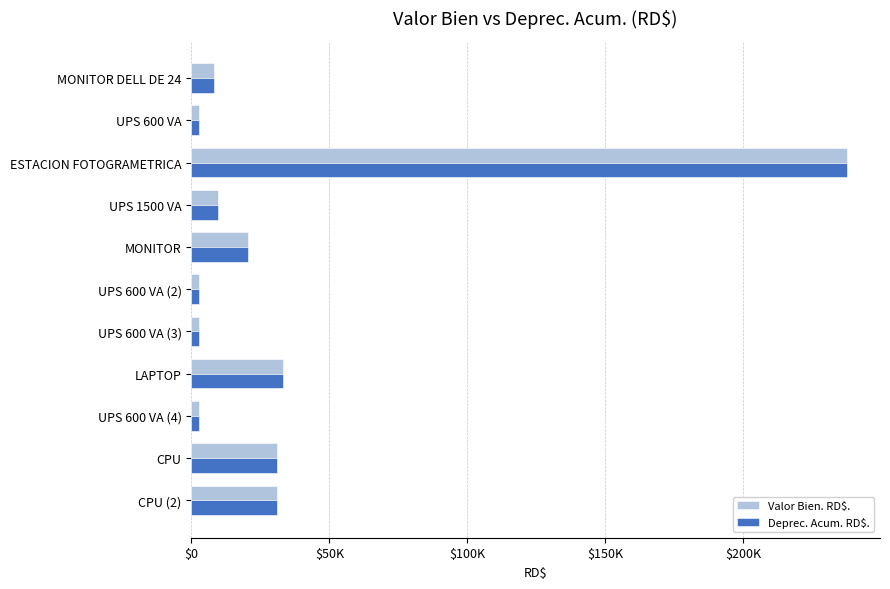

Which series has the largest total across all categories?

Valor Bien. RD$.